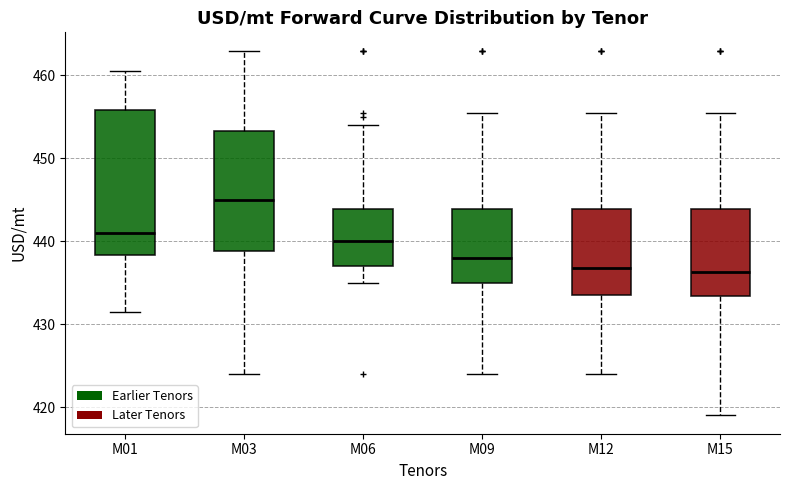

Where is the upper edge of the box for M06 on the y-axis? The values are not printed on the chart, so give them approximately, as read against the axis.

444